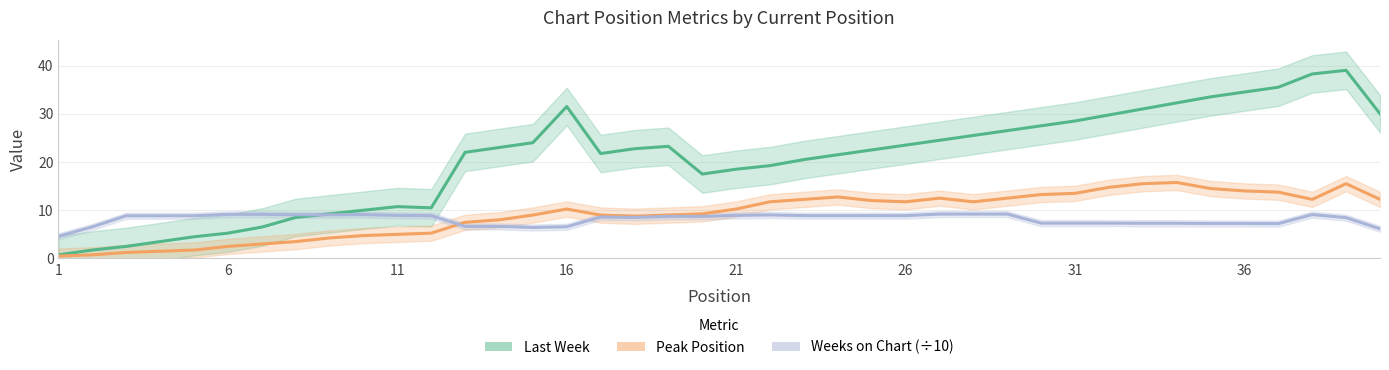

The value of Last Week at 26 is 31.6. True or false?

False